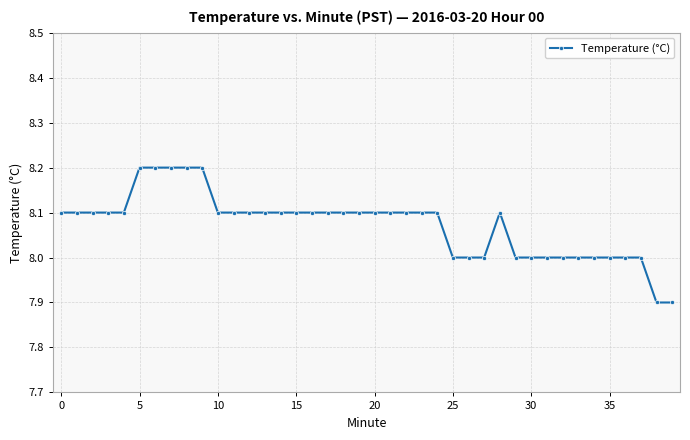

True or false: the data has more than 0 interior local peaks.

True